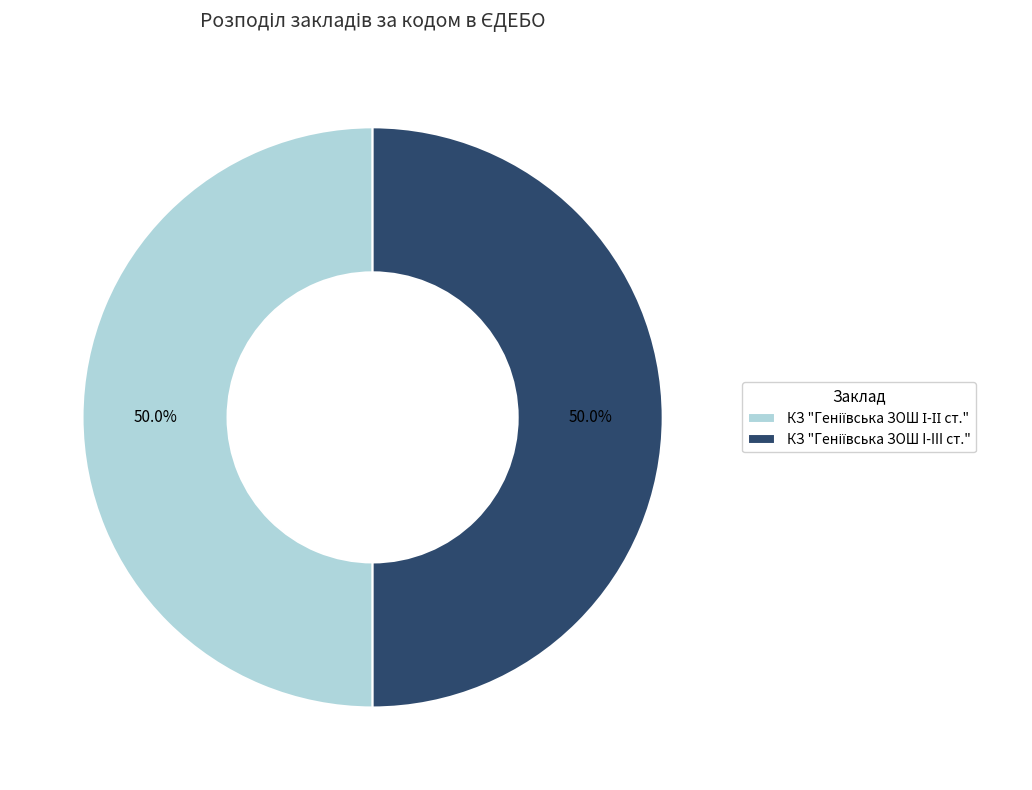

How many segments does this pie chart have?

2